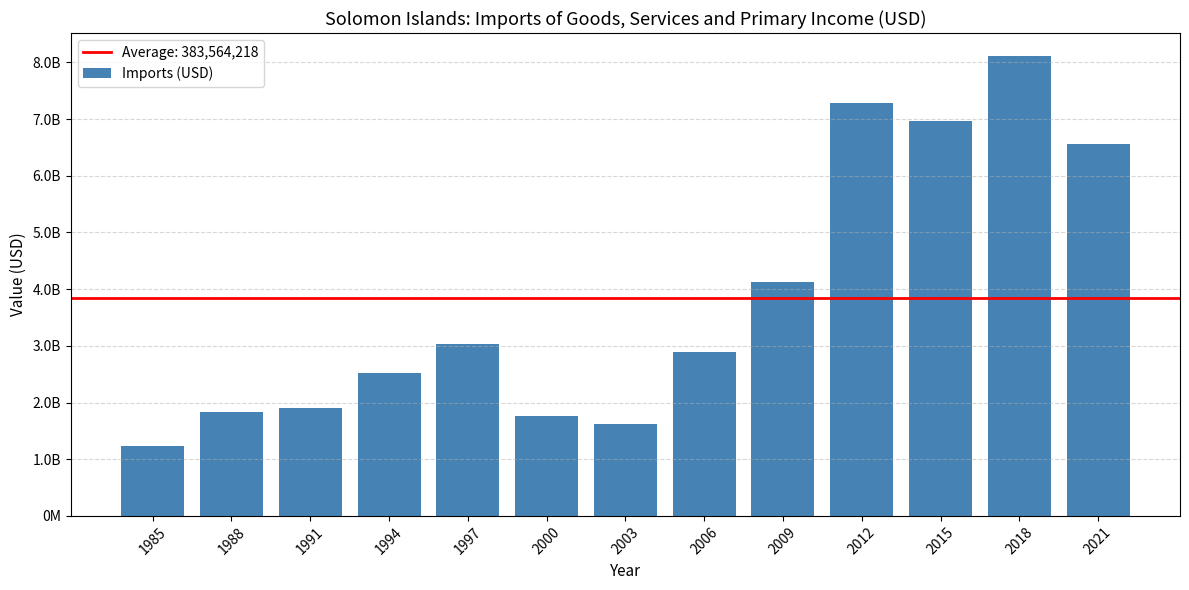

What is the value of the 13th bar from the left?

656216078.1